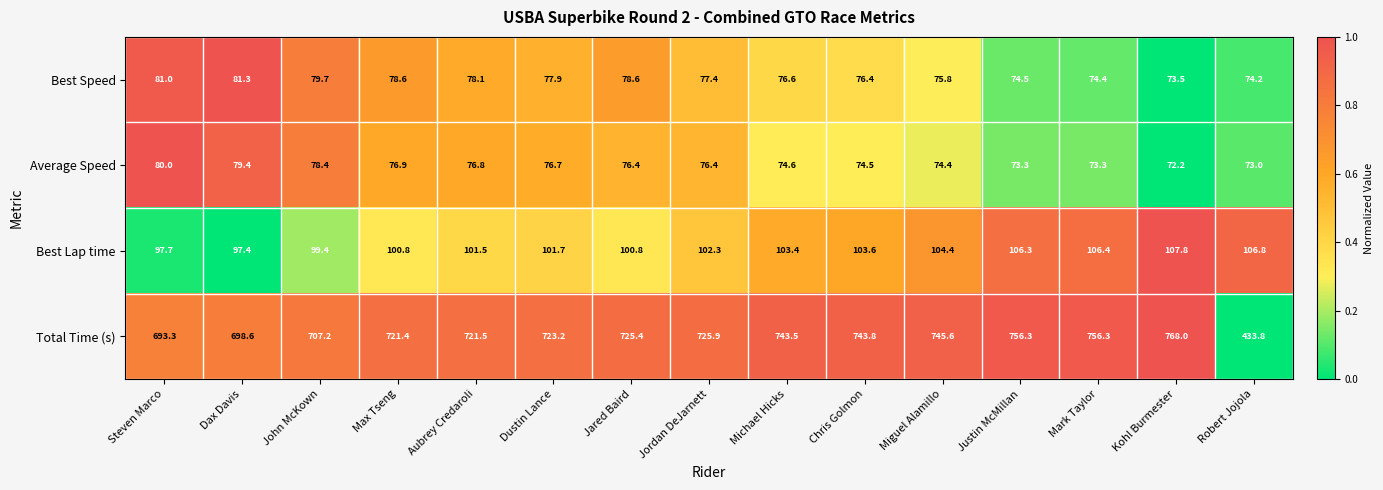

At which label does Average Speed first exceed 76?

Steven Marco